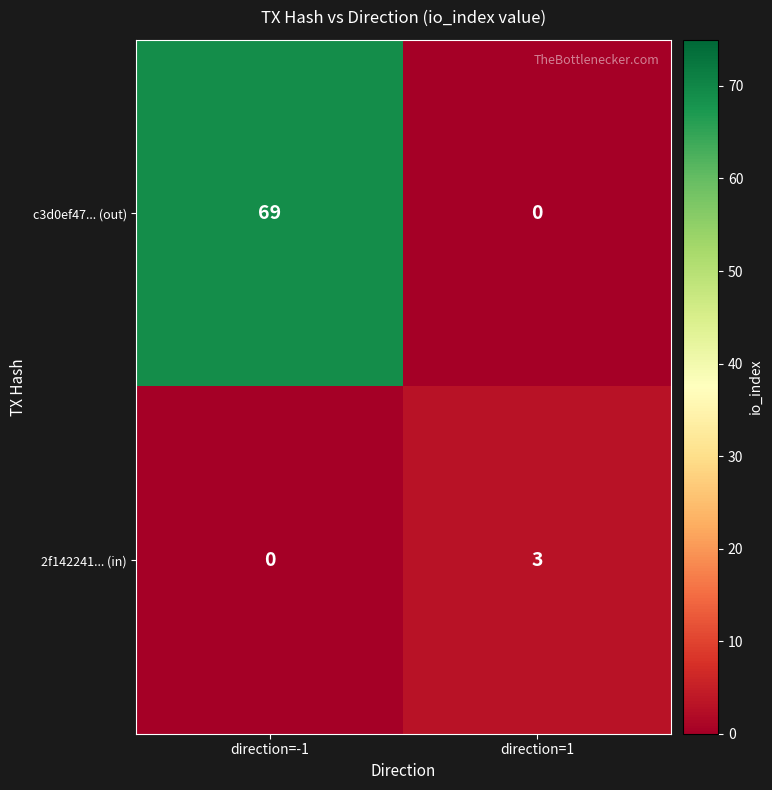

What is the total value across all series at direction=1?

3